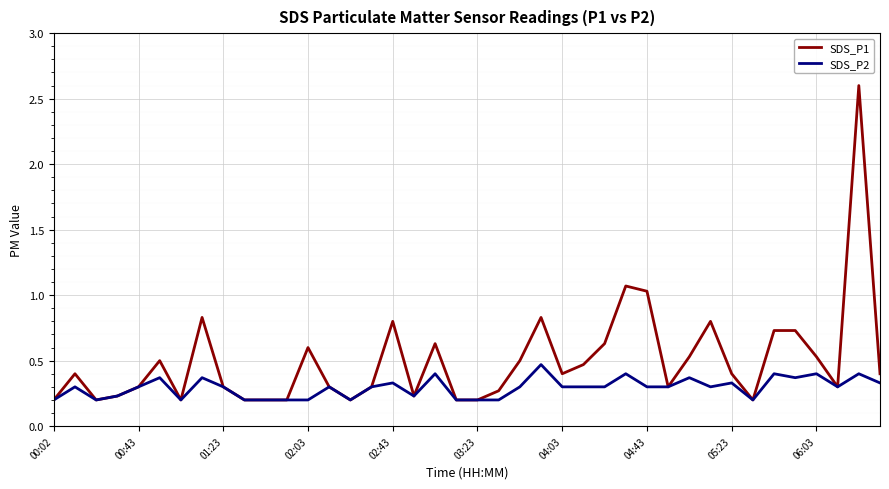

Which series has the largest range (max minus min)?

SDS_P1